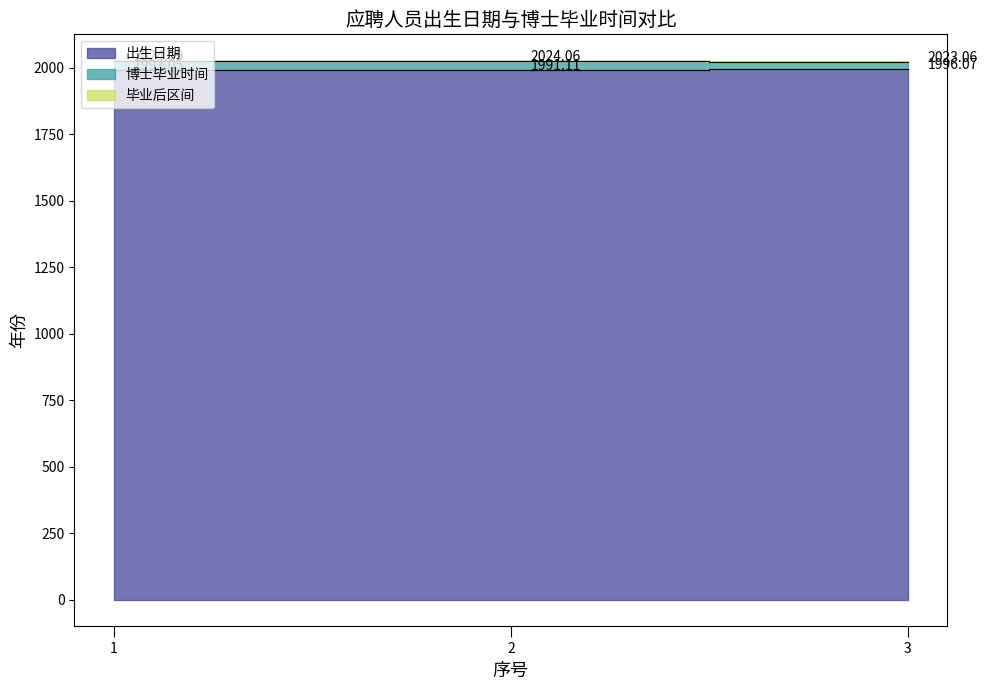

The value of 博士毕业时间 at 3 is 3371.3. True or false?

False